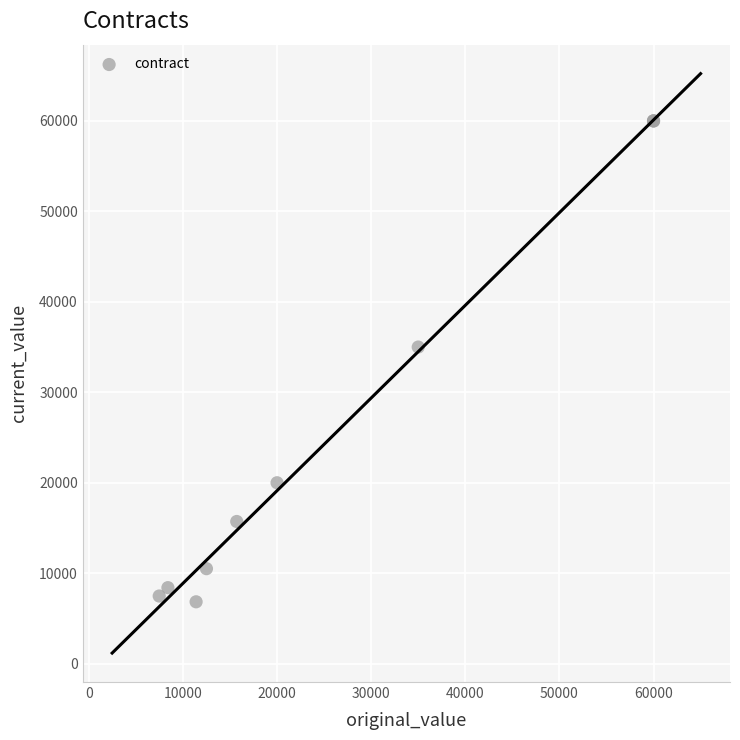

What Y value in the scatter plot is closest to 33420?

35000.0